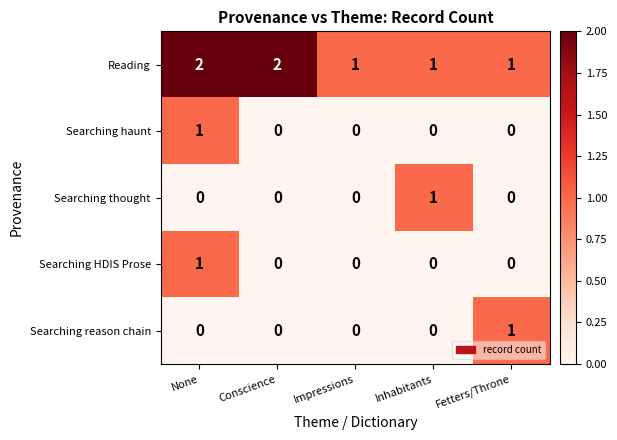

Count the Searching HDIS Prose values in the range 0 to 1.

5